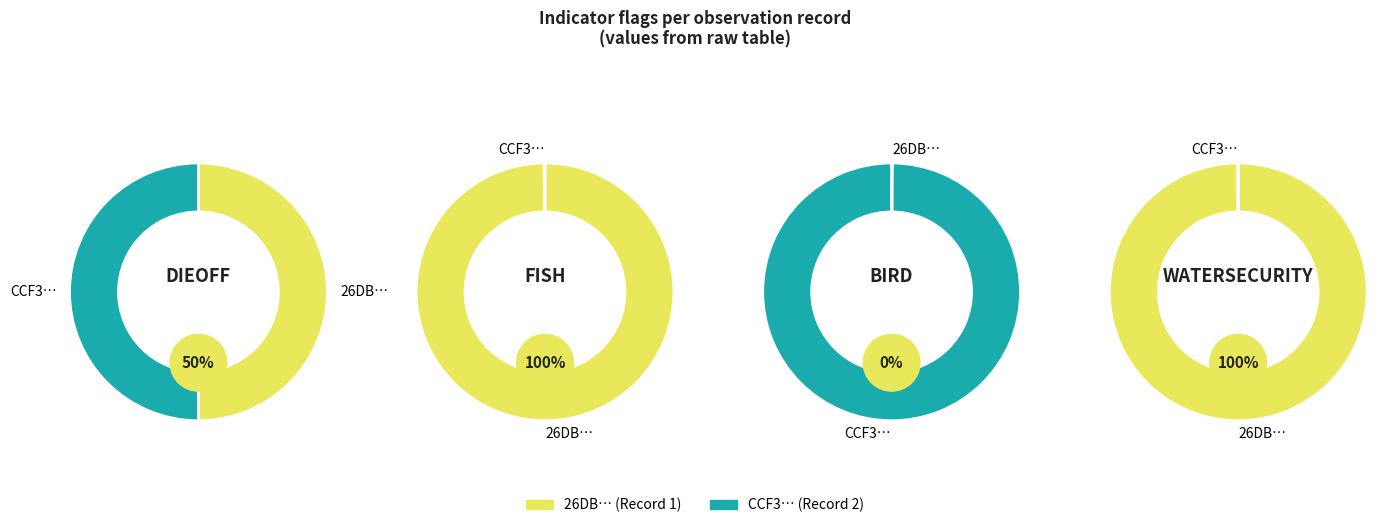

Is it true that CCF30A2A-8464-4DEB-B627-7C84F0CFA58A is 100% of the pie?

True